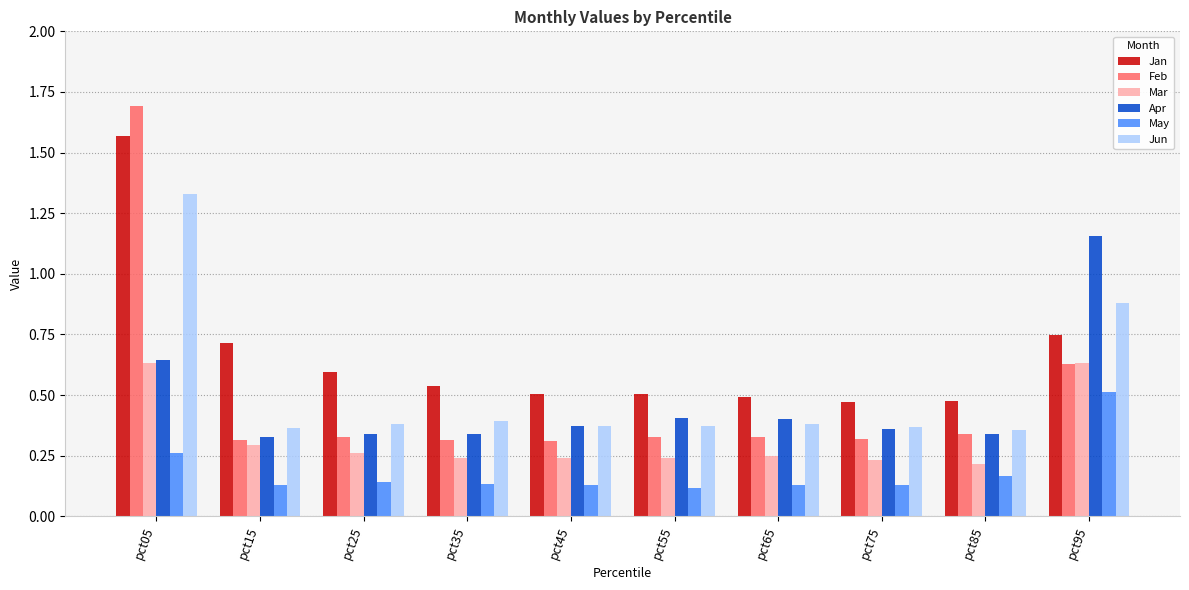

How many data points does each series have?

10